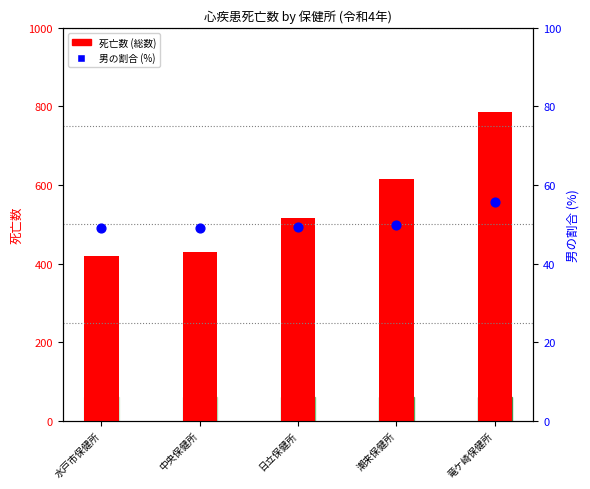

What are all the series names shown in the legend?

死亡数 (総数), 男の割合 (%)